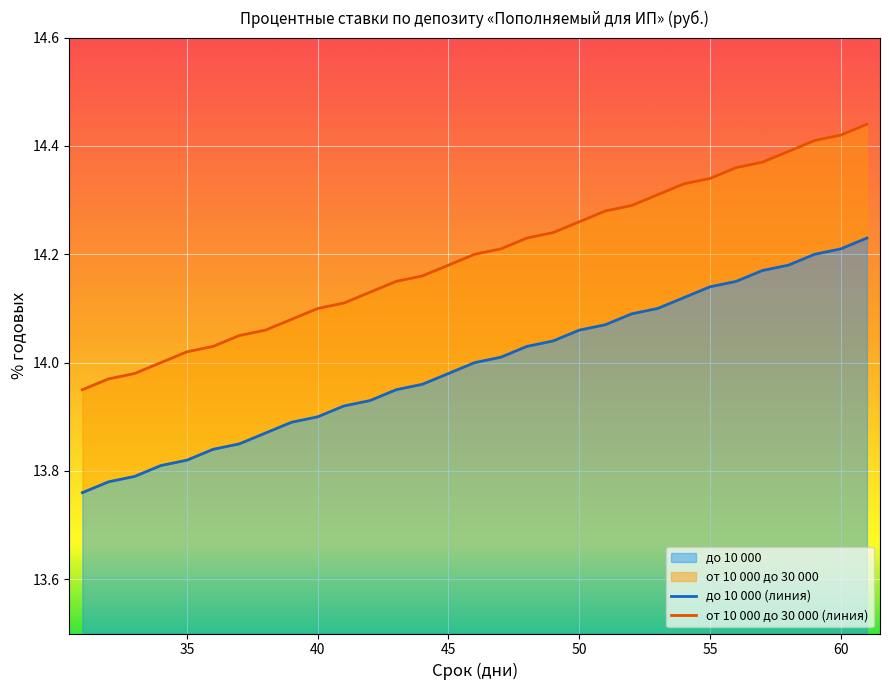

What is the spread (max minus min) of values at 35?

0.2